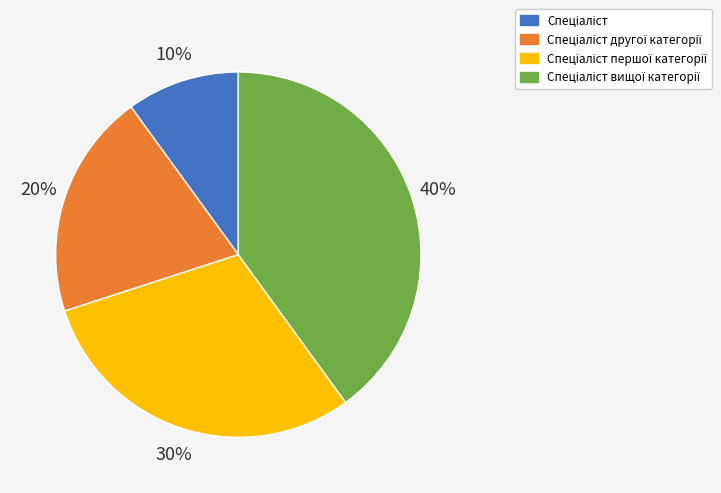

Is there any slice that represents more than half of the pie?

No